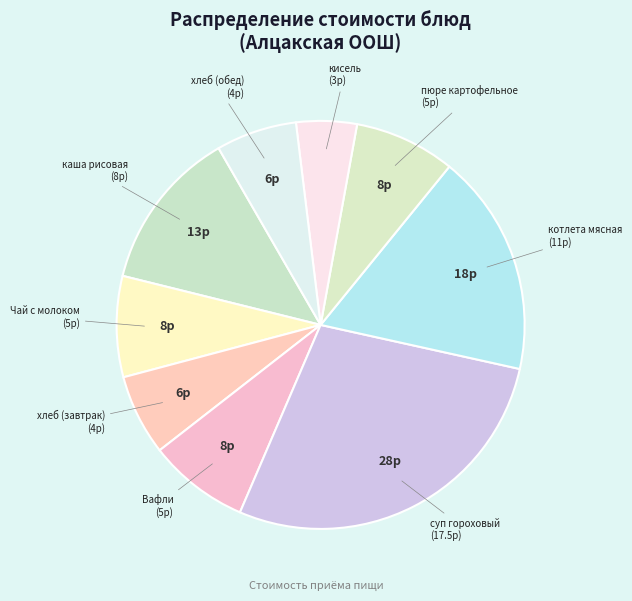

How many slices are in this pie chart?

9